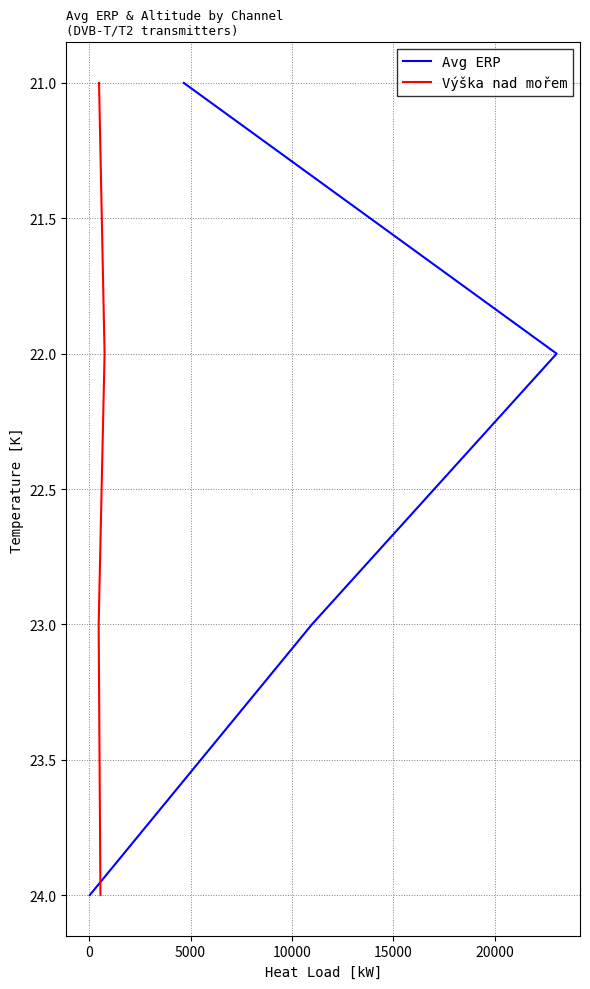

How many data points in Avg ERP are above 23?

1